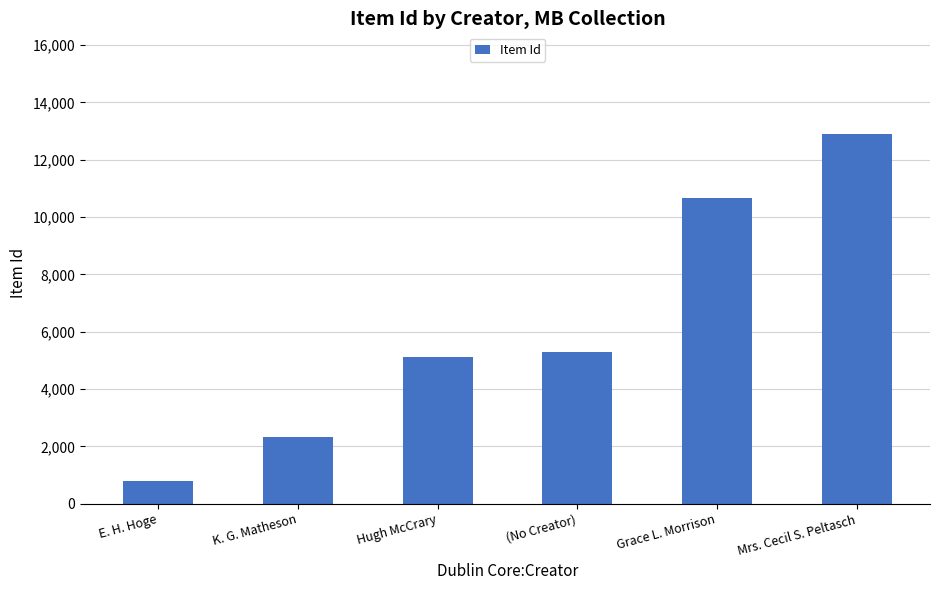

The chart shows a value of 10676 at Grace L. Morrison. True or false?

True